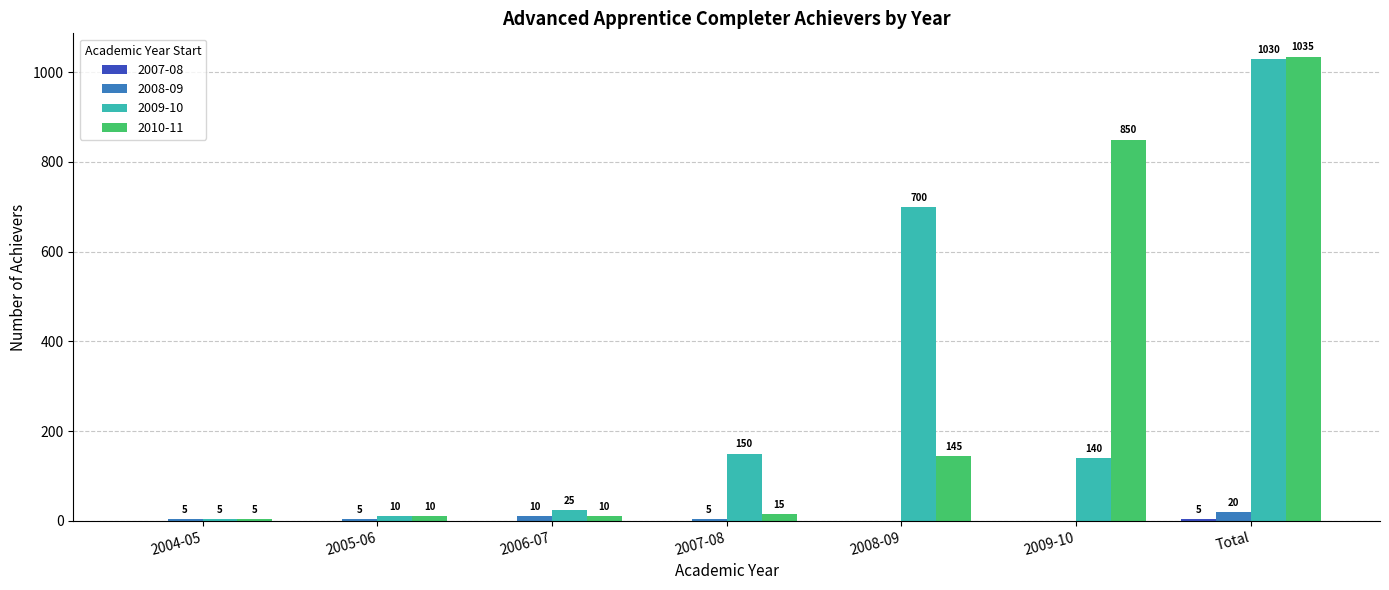

Which series changed the most between 2004-05 and 2008-09?

2009-10